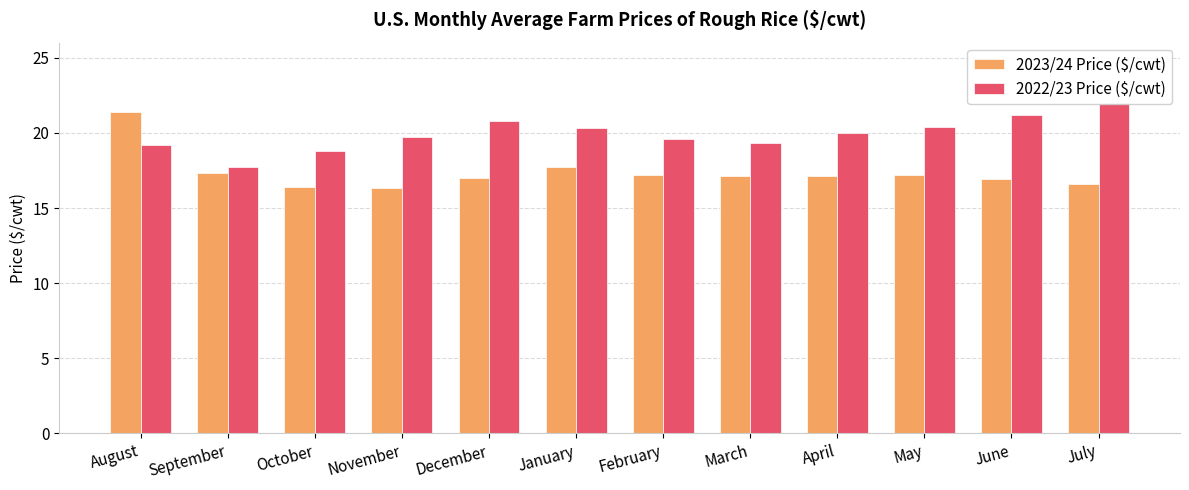

Reading left to right, extract all data points from this chart.

2023/24 Price ($/cwt): 21.4	17.3	16.4	16.3	17.0	17.7	17.2	17.1	17.1	17.2	16.9	16.6
2022/23 Price ($/cwt): 19.2	17.7	18.8	19.7	20.8	20.3	19.6	19.3	20.0	20.4	21.2	22.0